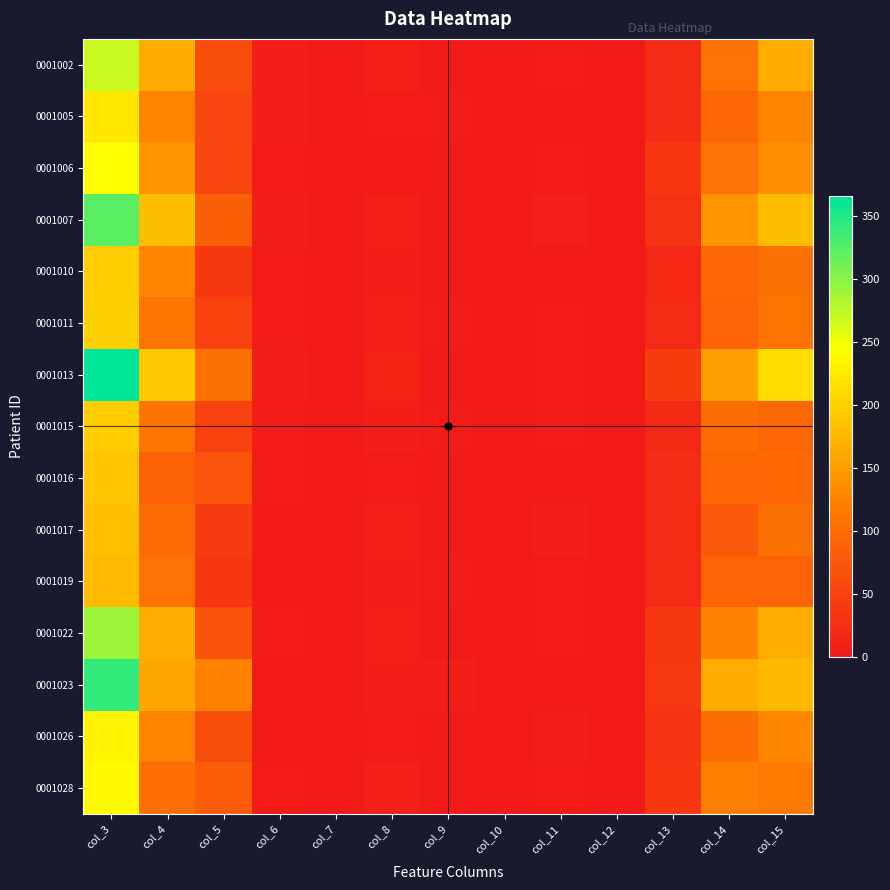

Reading left to right, transcribe all the data shown in this chart.

0001002: col_3=270	col_4=164	col_5=62	col_6=6	col_7=1	col_8=9	col_9=1	col_10=0	col_11=3	col_12=1	col_13=23	col_14=106	col_15=164
0001005: col_3=221	col_4=128	col_5=55	col_6=7	col_7=0	col_8=3	col_9=4	col_10=0	col_11=0	col_12=1	col_13=23	col_14=94	col_15=127
0001006: col_3=243	col_4=142	col_5=54	col_6=3	col_7=0	col_8=2	col_9=1	col_10=0	col_11=4	col_12=1	col_13=36	col_14=108	col_15=135
0001007: col_3=322	col_4=181	col_5=83	col_6=6	col_7=1	col_8=9	col_9=0	col_10=0	col_11=8	col_12=2	col_13=32	col_14=141	col_15=181
0001010: col_3=197	col_4=126	col_5=38	col_6=3	col_7=0	col_8=7	col_9=1	col_10=0	col_11=2	col_12=2	col_13=18	col_14=92	col_15=105
0001011: col_3=199	col_4=110	col_5=49	col_6=3	col_7=0	col_8=9	col_9=3	col_10=0	col_11=4	col_12=0	col_13=21	col_14=90	col_15=109
0001013: col_3=366	col_4=193	col_5=105	col_6=6	col_7=1	col_8=14	col_9=0	col_10=0	col_11=4	col_12=0	col_13=43	col_14=154	col_15=212
0001015: col_3=195	col_4=109	col_5=48	col_6=4	col_7=1	col_8=7	col_9=3	col_10=0	col_11=4	col_12=0	col_13=19	col_14=101	col_15=94
0001016: col_3=189	col_4=86	col_5=71	col_6=3	col_7=1	col_8=3	col_9=1	col_10=0	col_11=1	col_12=0	col_13=23	col_14=93	col_15=96
0001017: col_3=182	col_4=100	col_5=41	col_6=2	col_7=0	col_8=9	col_9=1	col_10=0	col_11=6	col_12=0	col_13=23	col_14=77	col_15=105
0001019: col_3=179	col_4=106	col_5=37	col_6=1	col_7=0	col_8=6	col_9=4	col_10=0	col_11=4	col_12=0	col_13=21	col_14=89	col_15=90
0001022: col_3=291	col_4=167	col_5=68	col_6=4	col_7=0	col_8=9	col_9=2	col_10=0	col_11=3	col_12=0	col_13=38	col_14=125	col_15=166
0001023: col_3=341	col_4=160	col_5=123	col_6=2	col_7=1	col_8=7	col_9=6	col_10=0	col_11=2	col_12=1	col_13=39	col_14=163	col_15=178
0001026: col_3=233	col_4=128	col_5=63	col_6=0	col_7=0	col_8=3	col_9=1	col_10=0	col_11=5	col_12=0	col_13=33	col_14=102	col_15=131
0001028: col_3=239	col_4=103	col_5=81	col_6=3	col_7=0	col_8=11	col_9=0	col_10=0	col_11=4	col_12=1	col_13=36	col_14=122	col_15=117